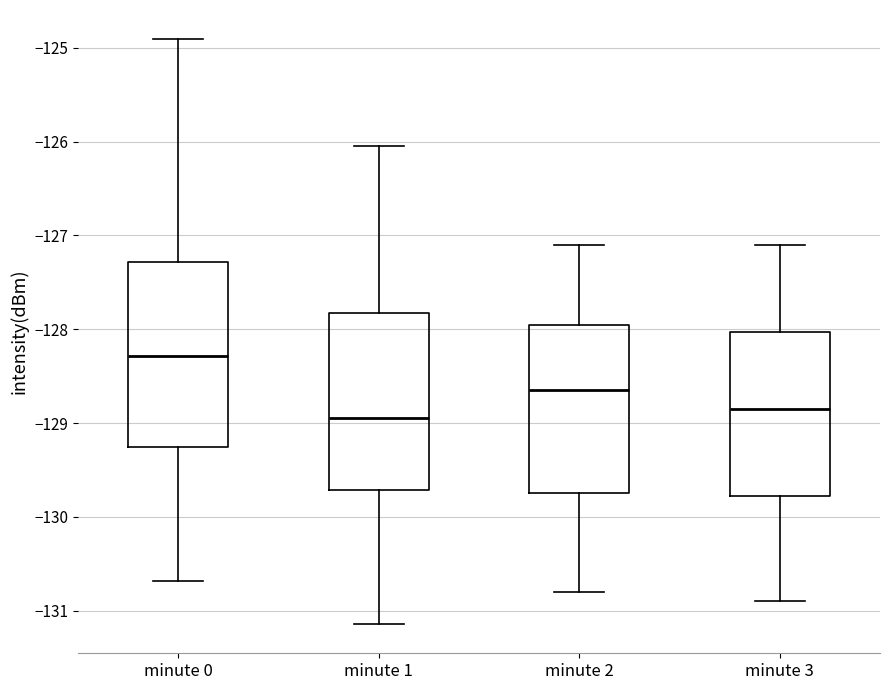

Reading left to right, transcribe this box plot: for each box, give where its median line is, the range the box spans, and where its two whiskers end, as read against the y-axis. The values are not printed on the chart, so give them approximately, as read against the axis.

minute 0: median -128.3, box -129.3 to -127.3, whiskers -130.7 to -124.9
minute 1: median -128.9, box -129.7 to -127.8, whiskers -131.1 to -126.0
minute 2: median -128.6, box -129.7 to -127.9, whiskers -130.8 to -127.1
minute 3: median -128.8, box -129.8 to -128.0, whiskers -130.9 to -127.1